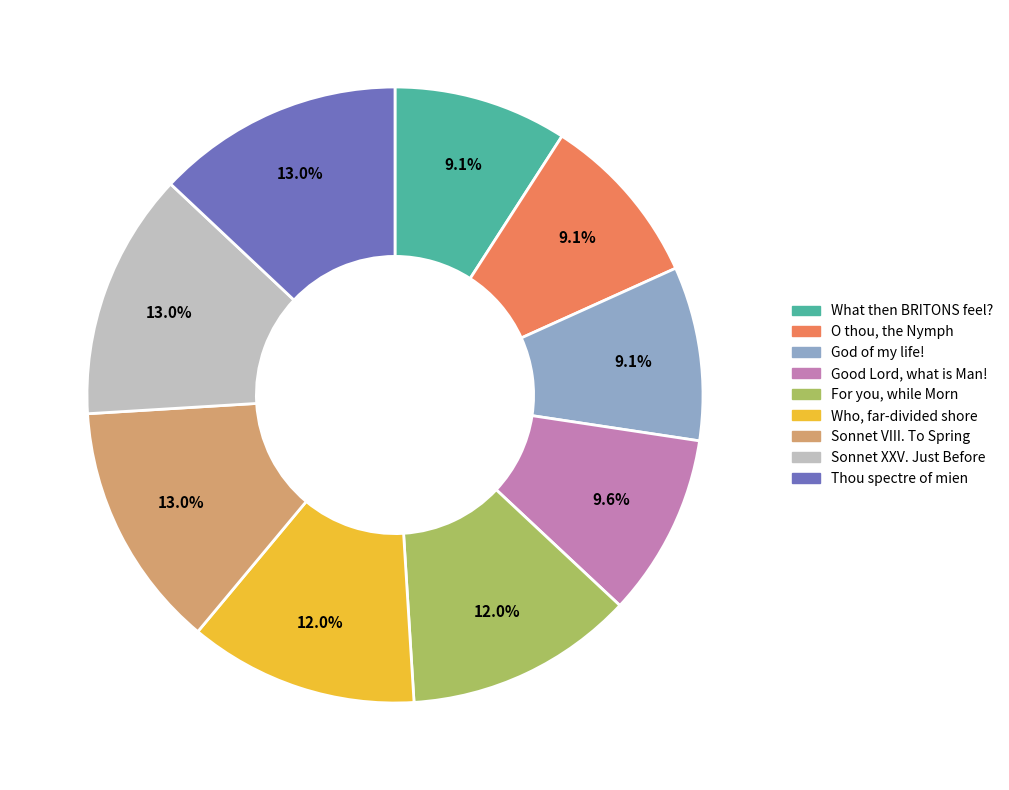

Does any single category account for the majority?

No